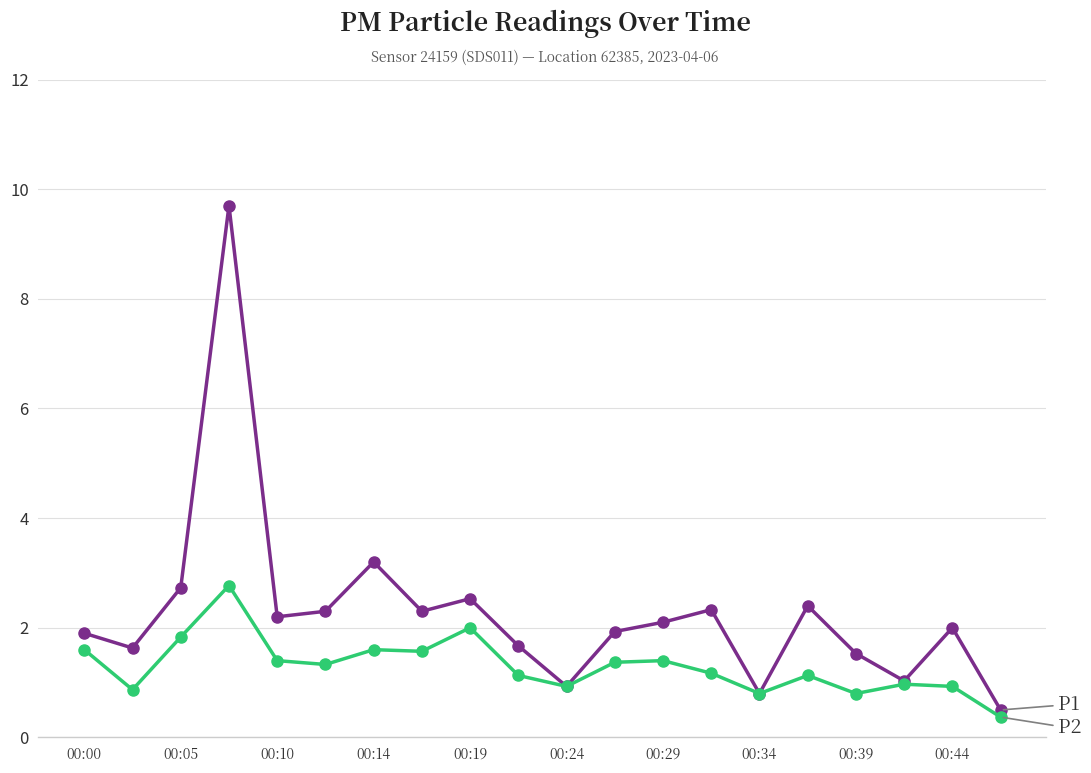

What is the minimum value shown in the chart?

0.4